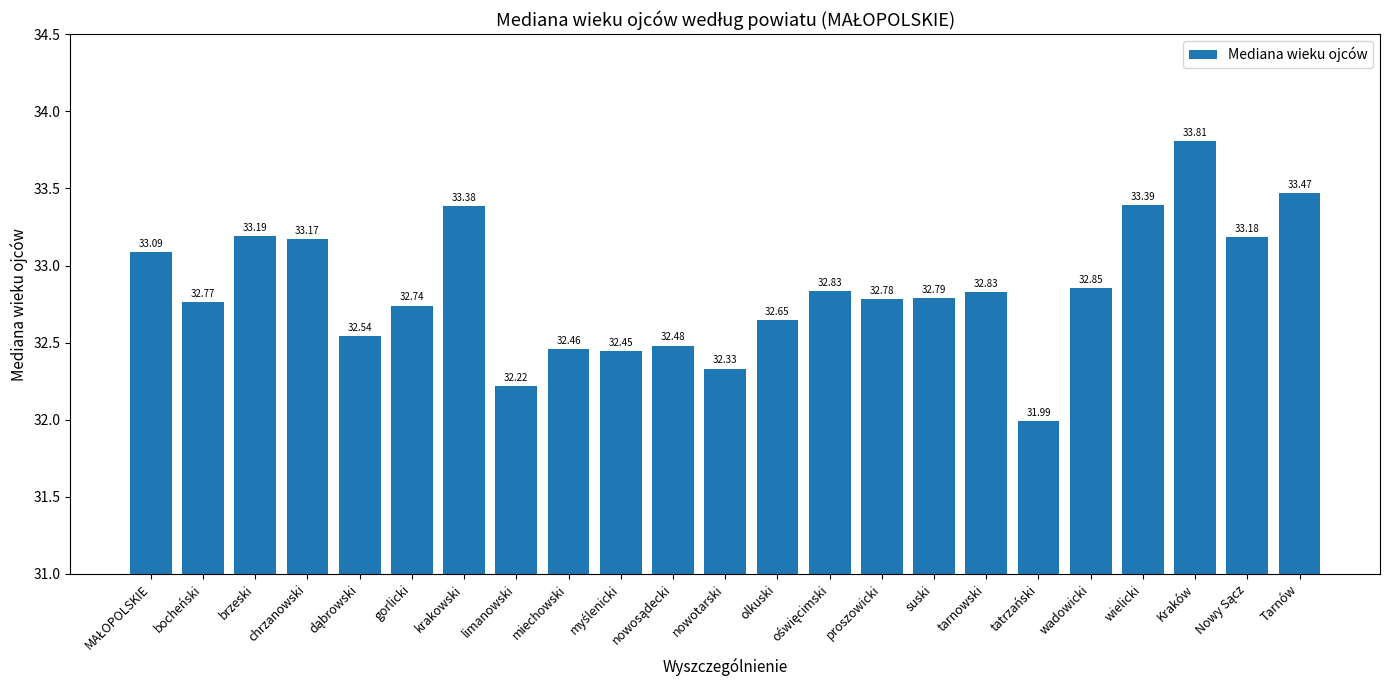

What is the label of the 1st bar from the right?

Tarnów